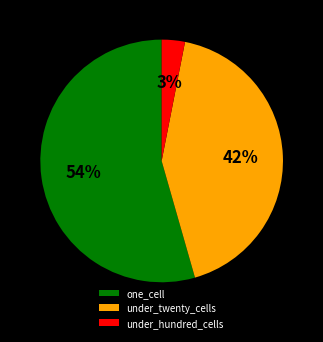

Which has a higher value, under_twenty_cells or under_hundred_cells?

under_twenty_cells